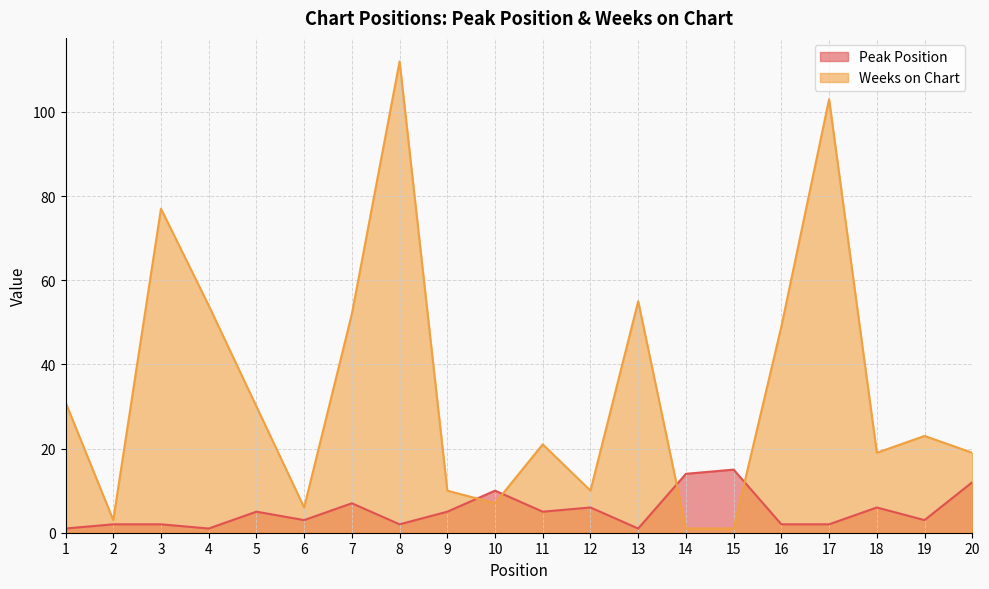

How many series are shown in this chart?

2